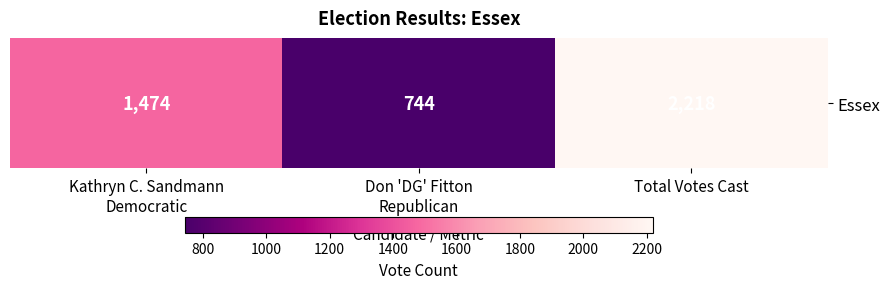

At which label is the value closest to 1481?

Kathryn C. Sandmann
Democratic